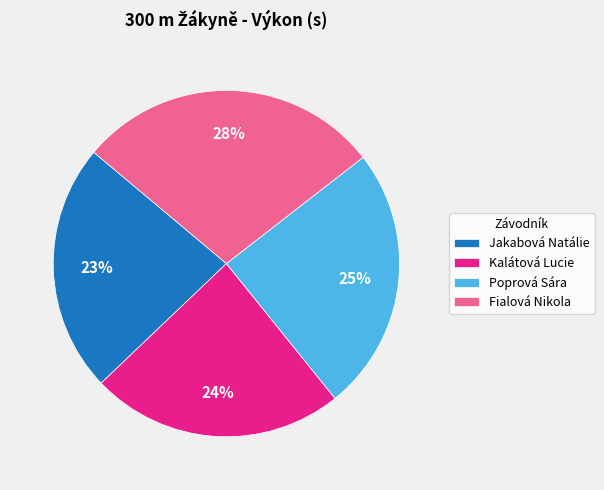

Is the sum of Kalátová Lucie and Fialová Nikola greater than half?

Yes